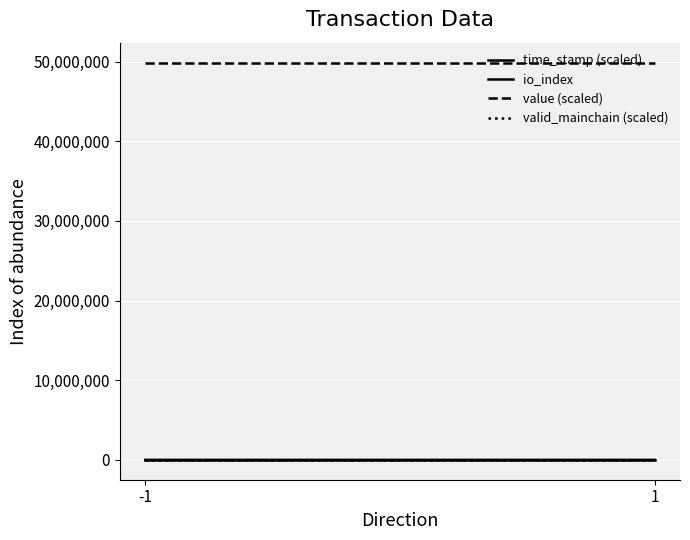

At which label does value (scaled) reach its minimum?

-1